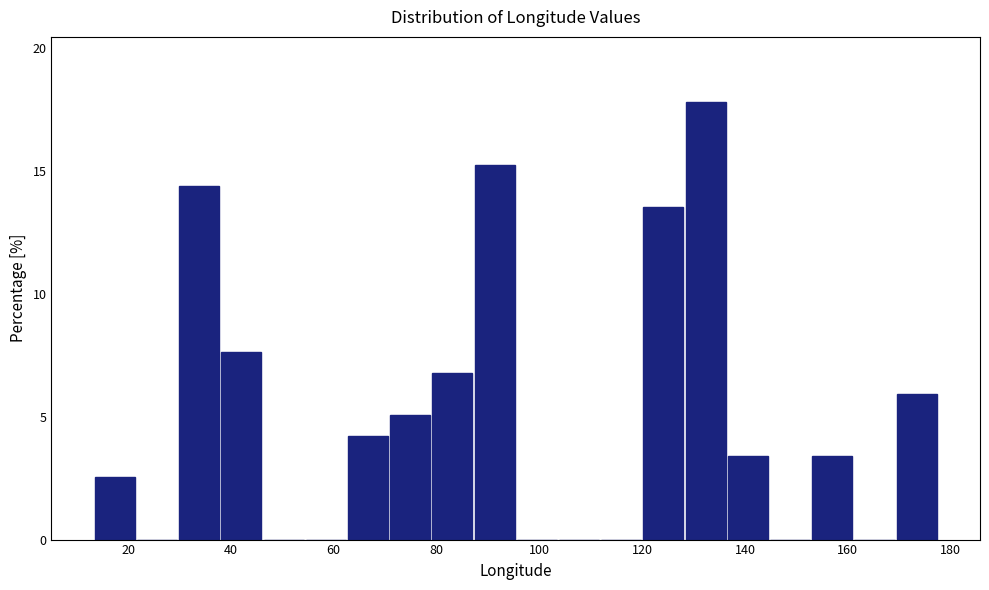

How tall is the bar that spans 78 to 88 on the x-axis? Neither the bar edges nor the heights are printed on the chart, so give them approximately, as read against the axes.

7.0